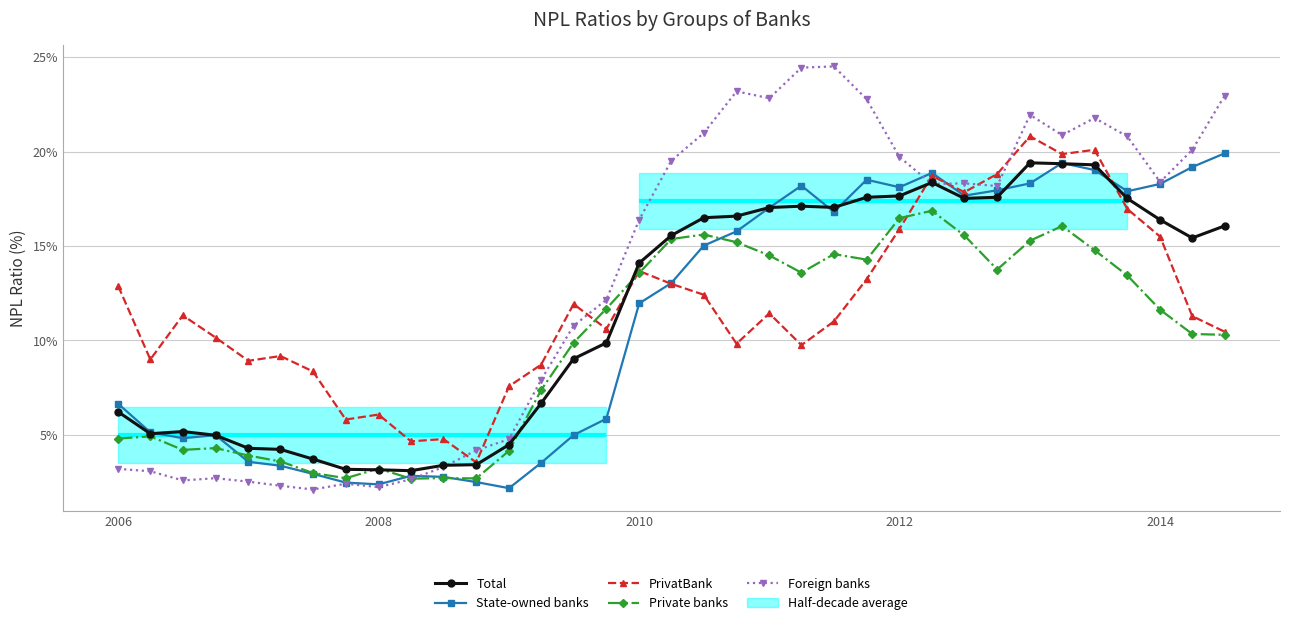

True or false: Total has more than 1 points higher than both neighbors.

True